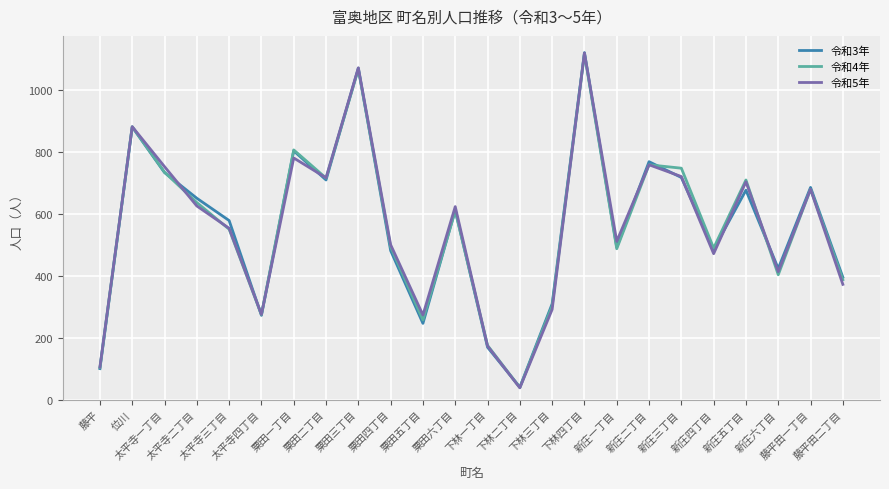

Which series has the widest spread of values?

令和5年